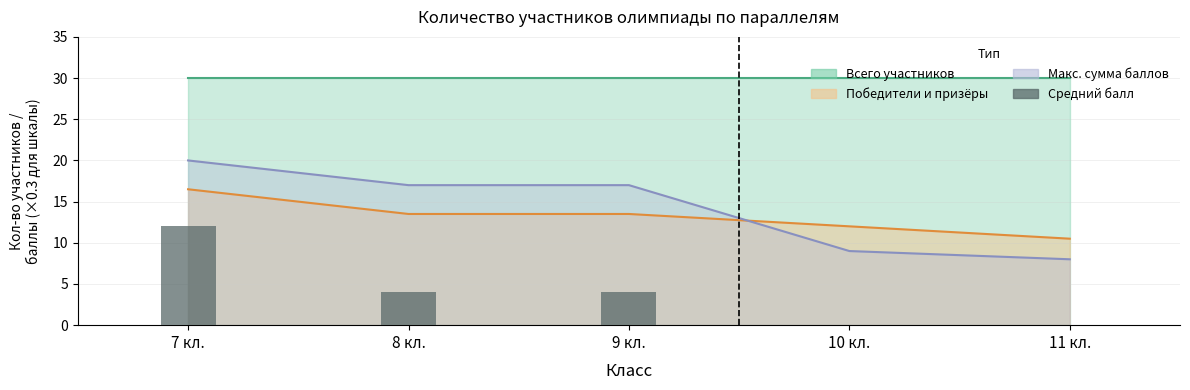

Which category has the highest value across all series?

7 кл.